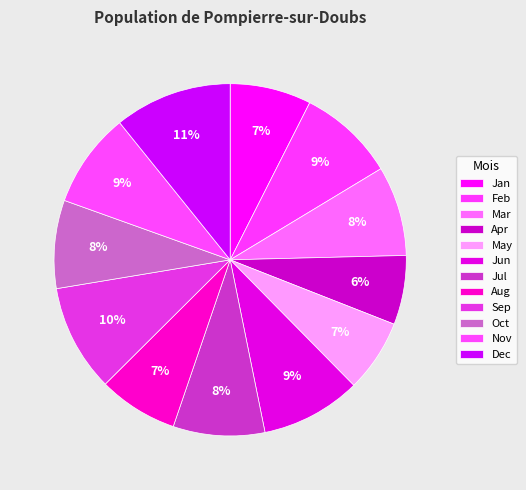

Rank the categories by value from highest to lowest.

Dec, Sep, Jun, Feb, Nov, Jul, Mar, Oct, Jan, Aug, May, Apr